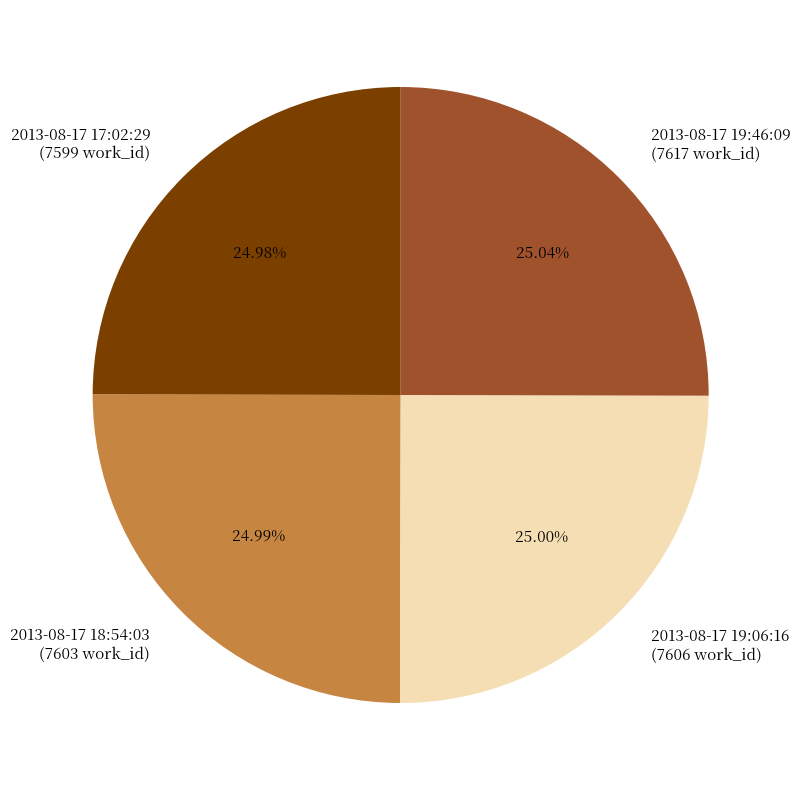

Is there a majority slice in this chart?

No